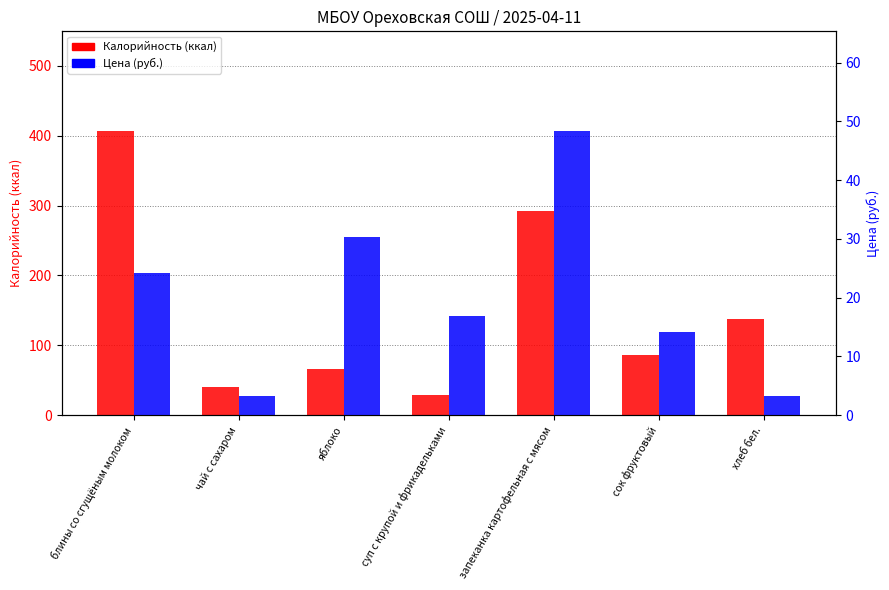

Is it true that Цена equals 18.4 at запеканка картофельная с мясом?

False